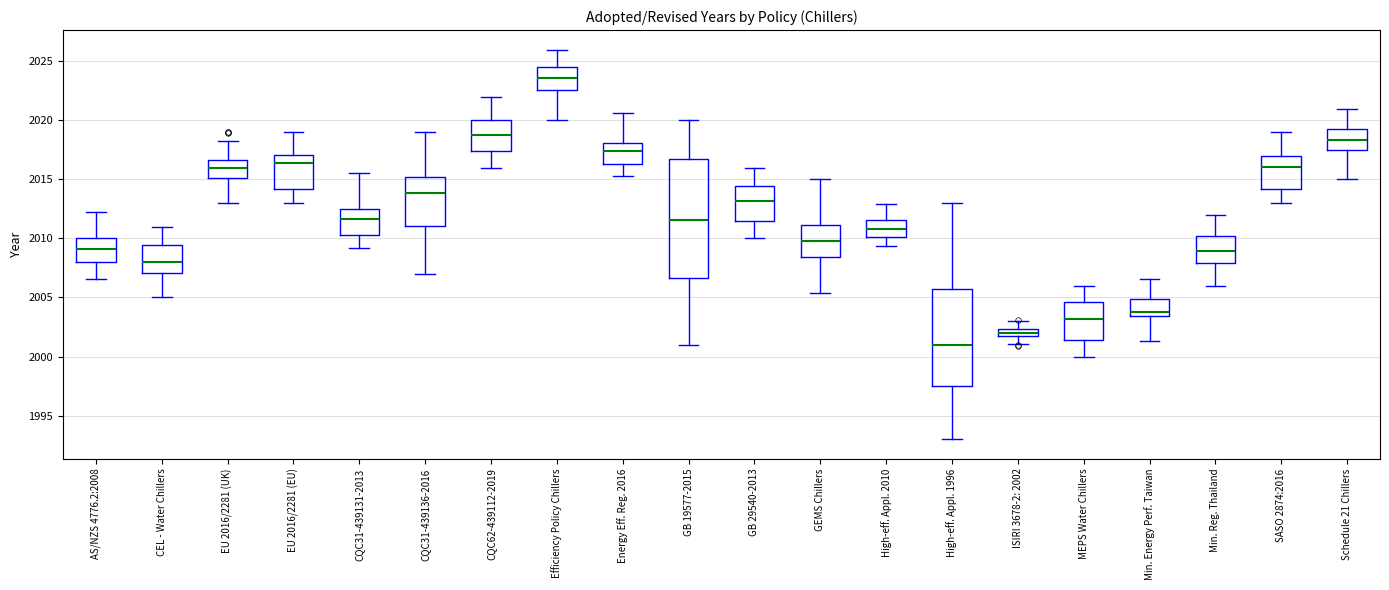

Where is the upper edge of the box for AS/NZS 4776.2:2008 on the y-axis? The values are not printed on the chart, so give them approximately, as read against the axis.

2010.0